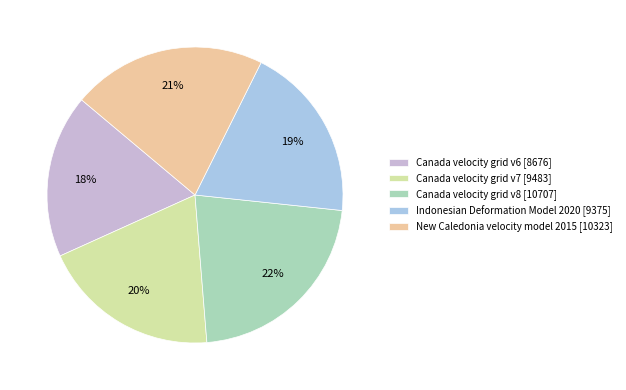

Which category has the smallest portion of the pie?

Canada velocity grid v6